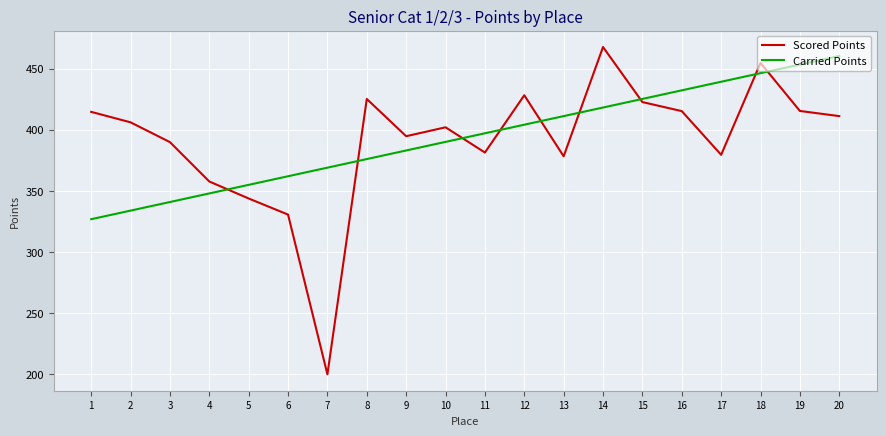

What is the total value across all series at 3?

730.7